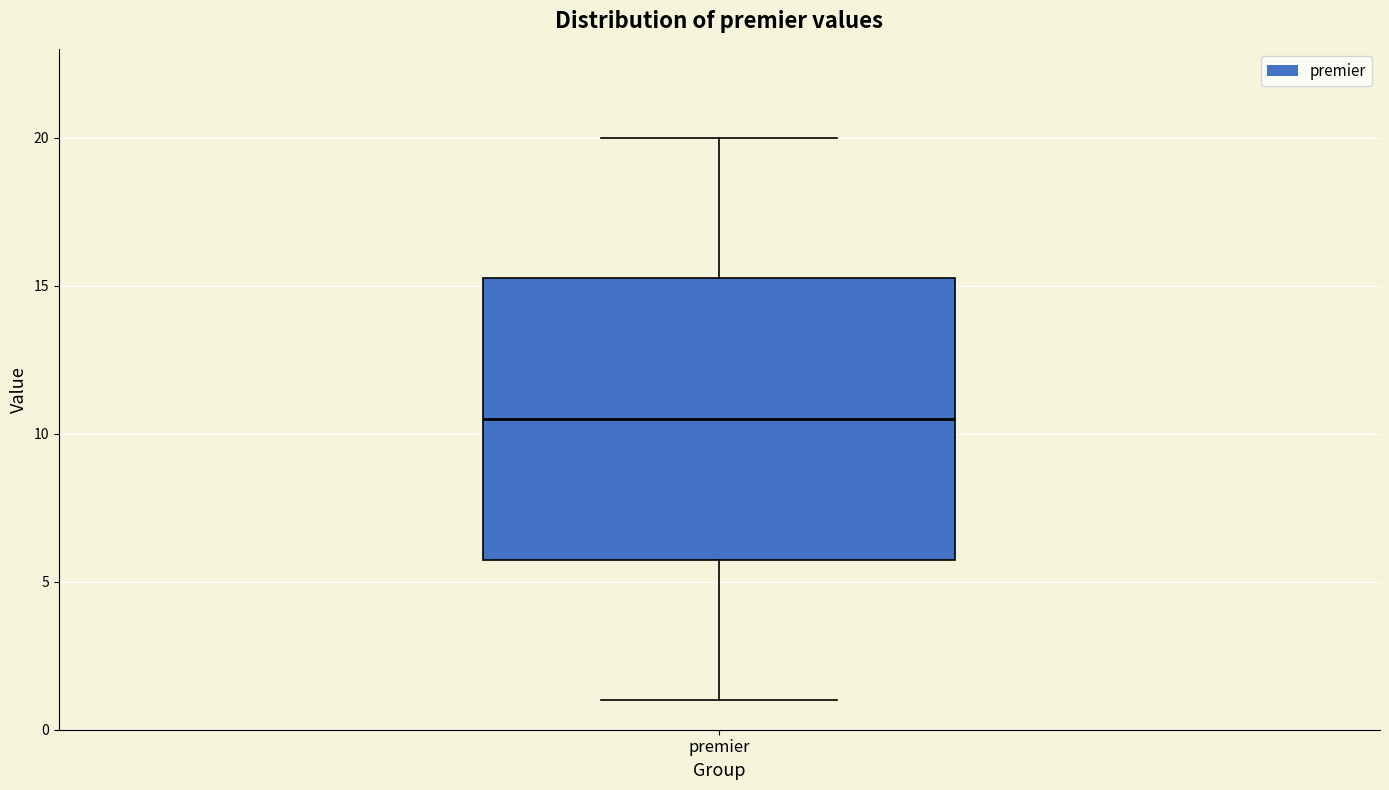

Transcribe this box plot: give where the median line is, the range the box spans, and where the two whiskers end, as read against the y-axis. The values are not printed on the chart, so give them approximately, as read against the axis.

median 10.5, box 6.0 to 15.5, whiskers 1.0 to 20.0